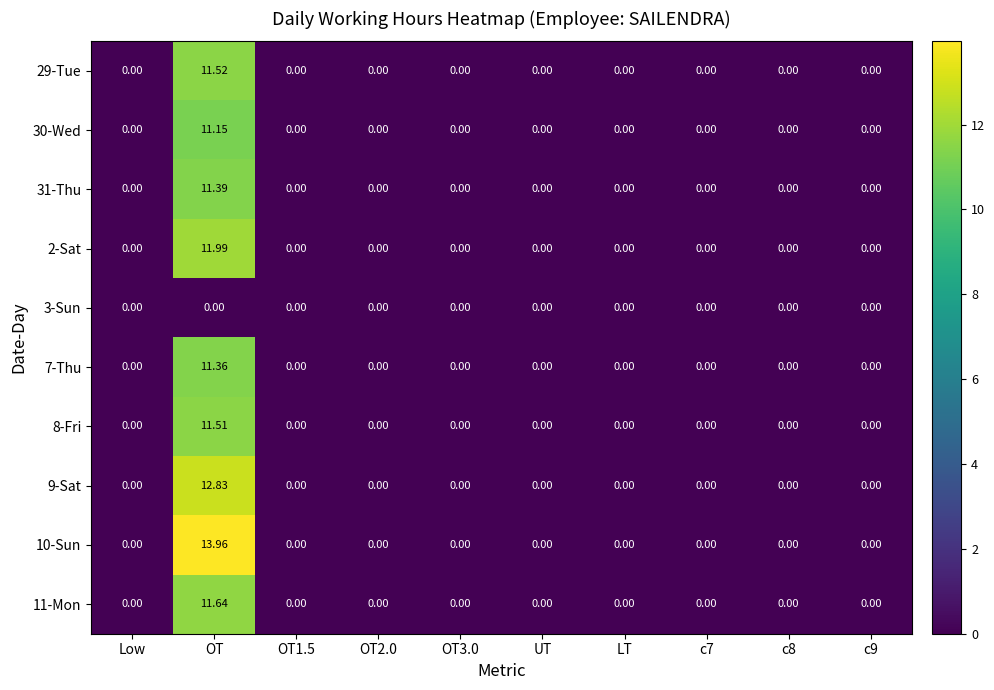

Which category has the highest value in the 10-Sun series?

OT